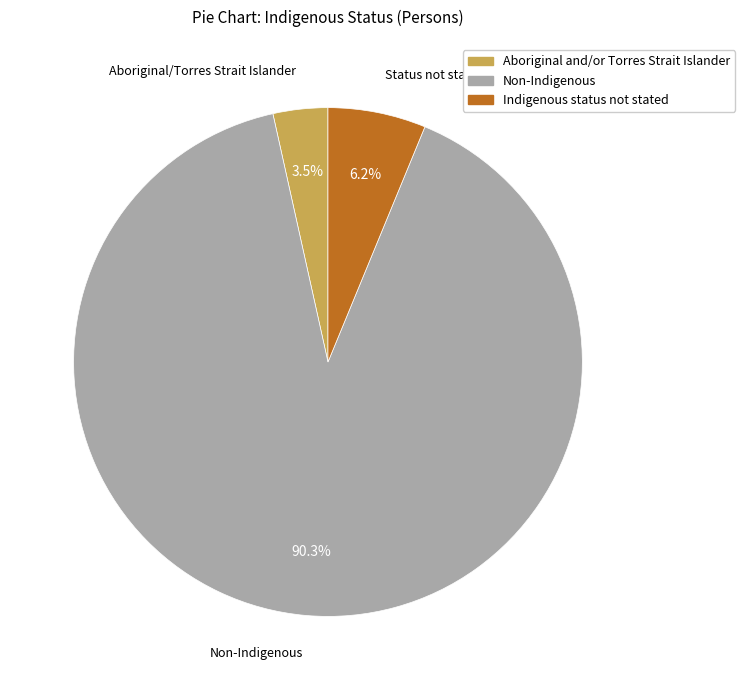

What percentage is NOT represented by Aboriginal and/or Torres Strait Islander?

96.5%